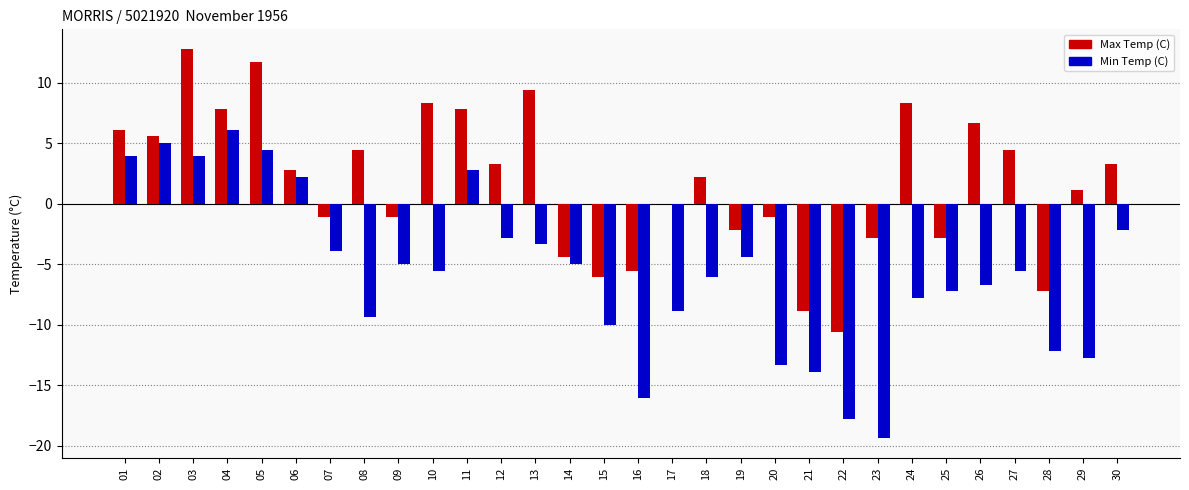

Reading left to right, what are all the values shown in this chart?

Max Temp (C): 01=6.1	02=5.6	03=12.8	04=7.8	05=11.7	06=2.8	07=-1.1	08=4.4	09=-1.1	10=8.3	11=7.8	12=3.3	13=9.4	14=-4.4	15=-6.1	16=-5.6	17=0.0	18=2.2	19=-2.2	20=-1.1	21=-8.9	22=-10.6	23=-2.8	24=8.3	25=-2.8	26=6.7	27=4.4	28=-7.2	29=1.1	30=3.3
Min Temp (C): 01=3.9	02=5.0	03=3.9	04=6.1	05=4.4	06=2.2	07=-3.9	08=-9.4	09=-5.0	10=-5.6	11=2.8	12=-2.8	13=-3.3	14=-5.0	15=-10.0	16=-16.1	17=-8.9	18=-6.1	19=-4.4	20=-13.3	21=-13.9	22=-17.8	23=-19.4	24=-7.8	25=-7.2	26=-6.7	27=-5.6	28=-12.2	29=-12.8	30=-2.2